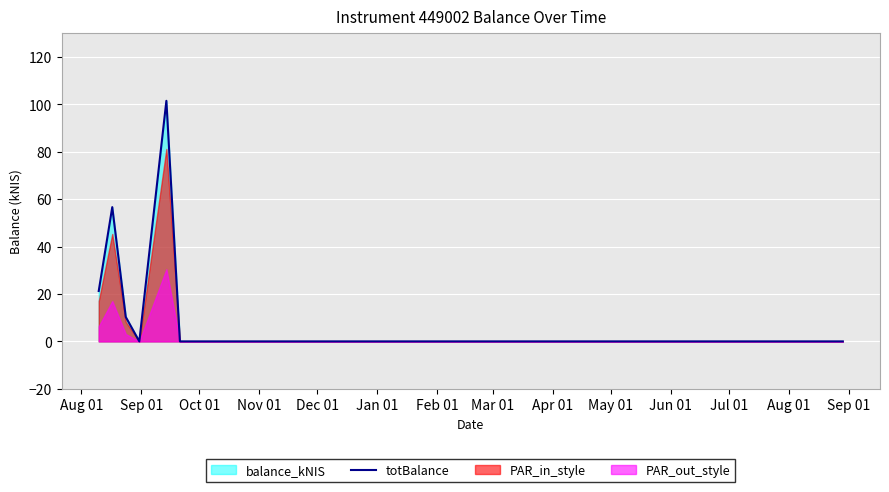

How many data points does each series have?

8